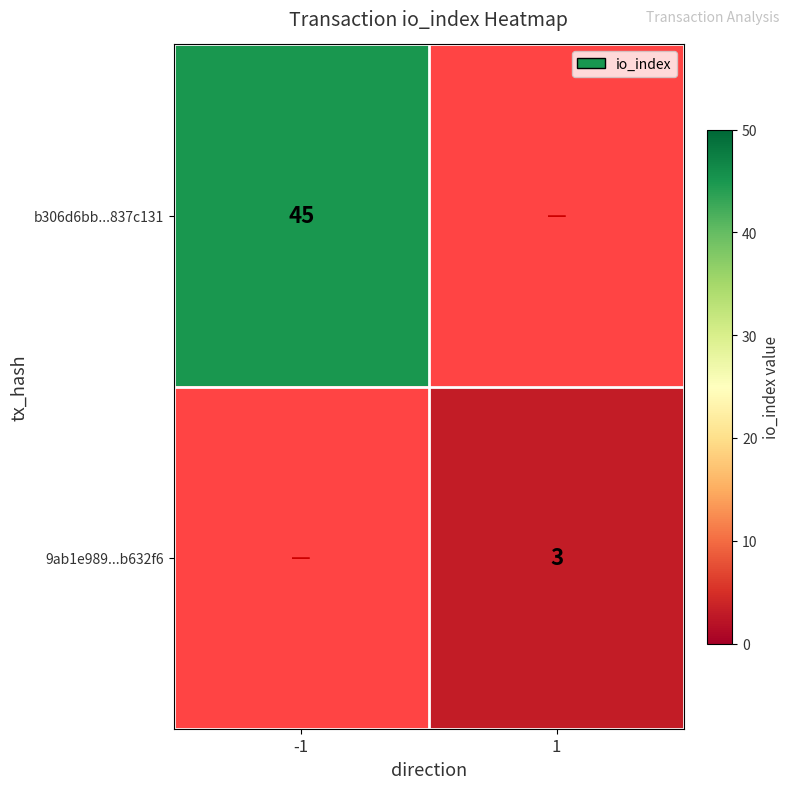

At how many categories does at least one series exceed 7?

1